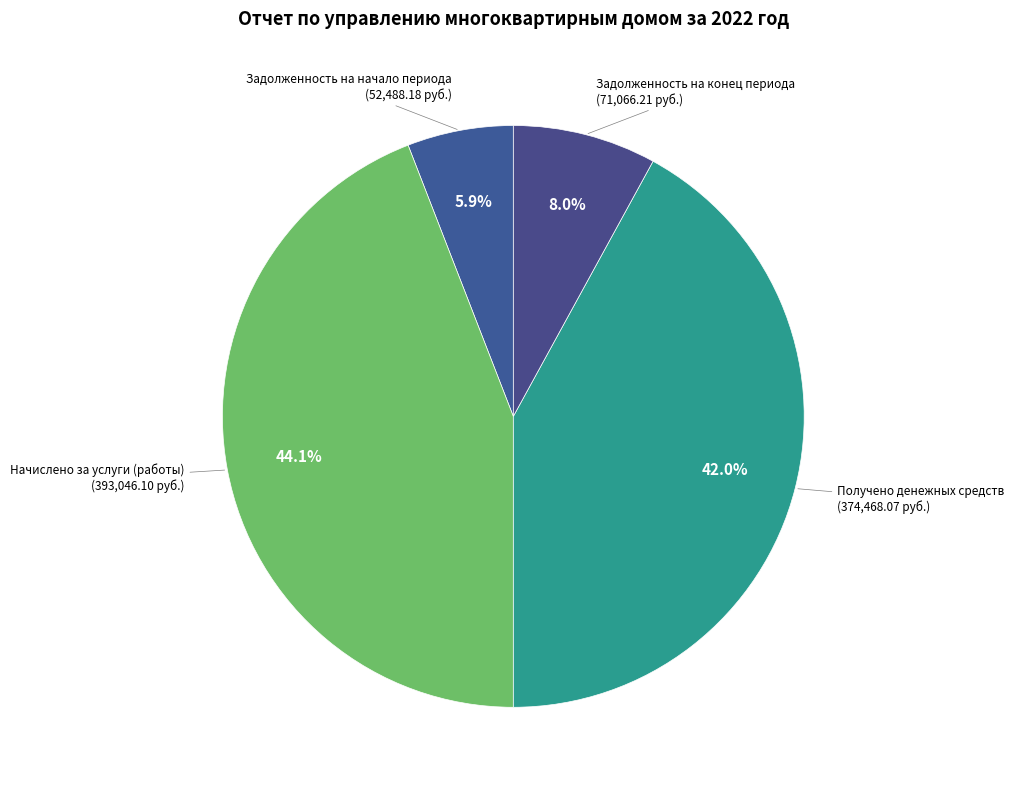

Which category has the biggest portion of the pie?

Начислено за услуги (работы)